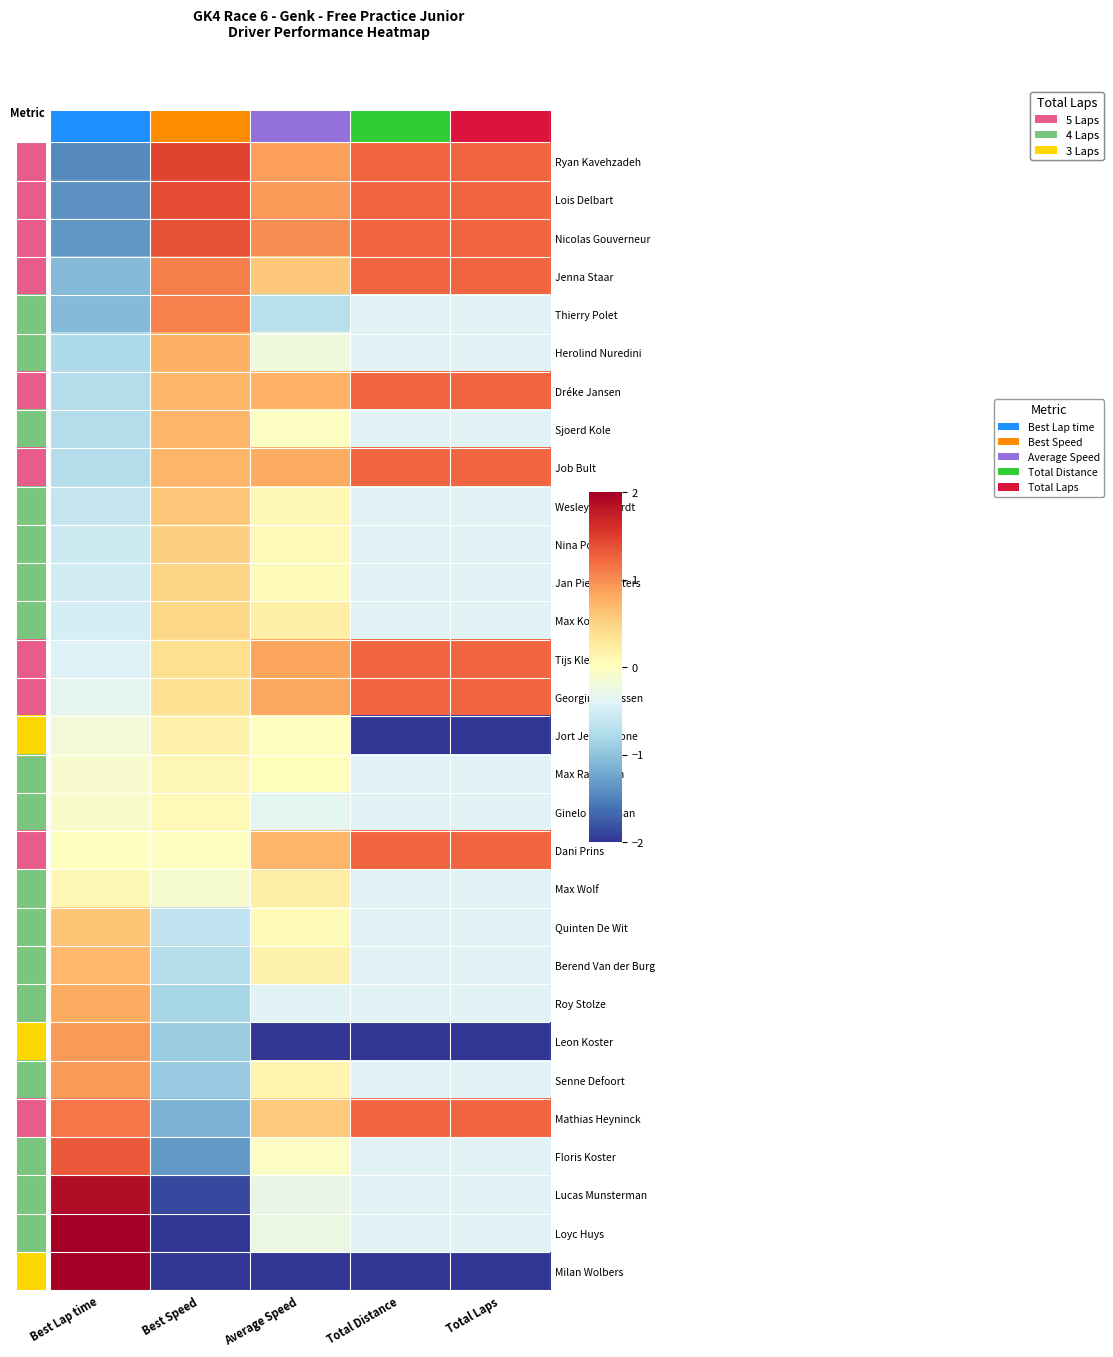

How many negative values does the Mathias Heyninck series have?

1